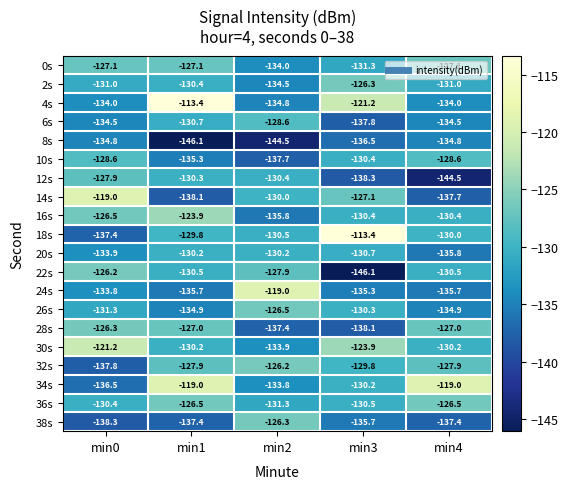

What is the difference between the maximum and second lowest values in the 24s series?

16.7